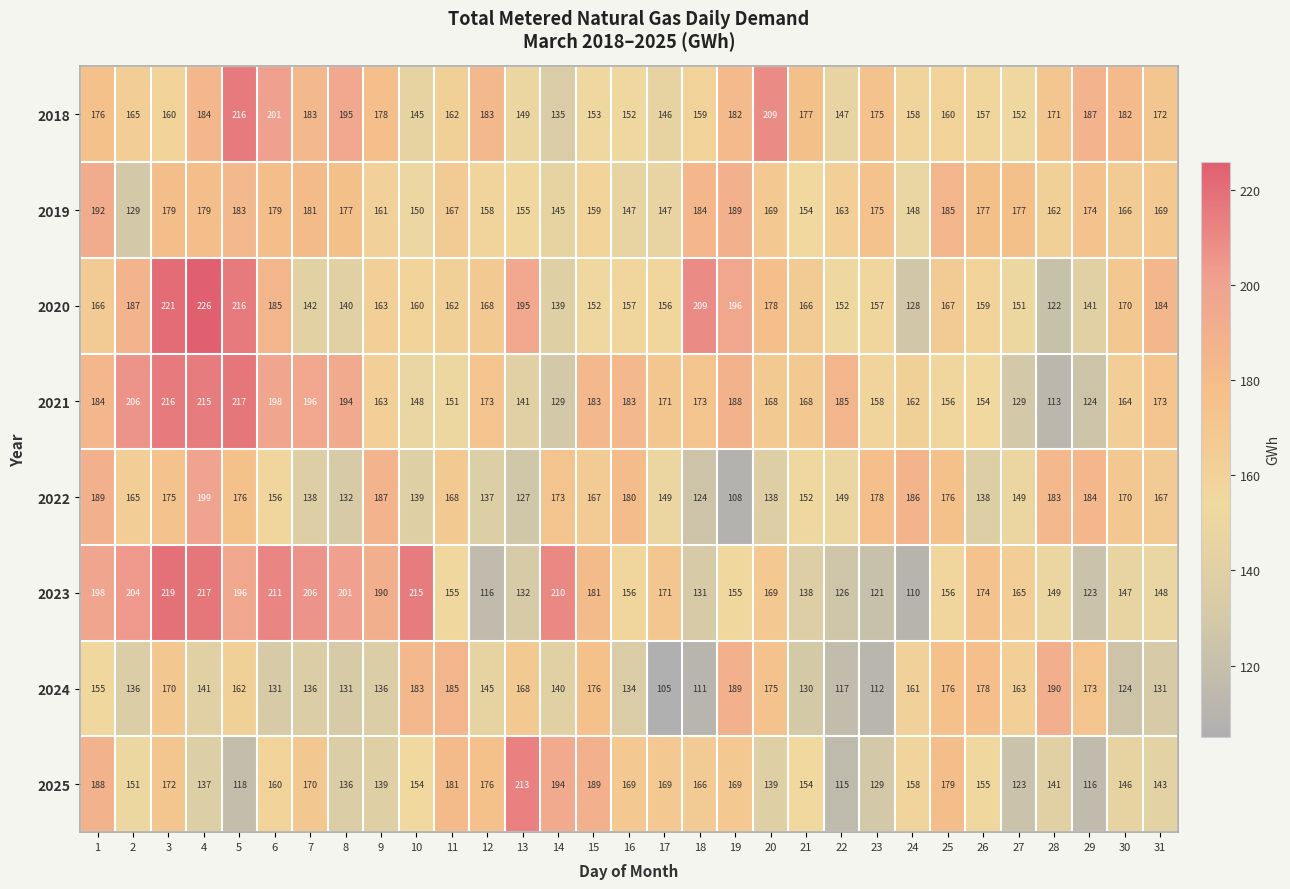

What is the average value of the 2024 series?

150